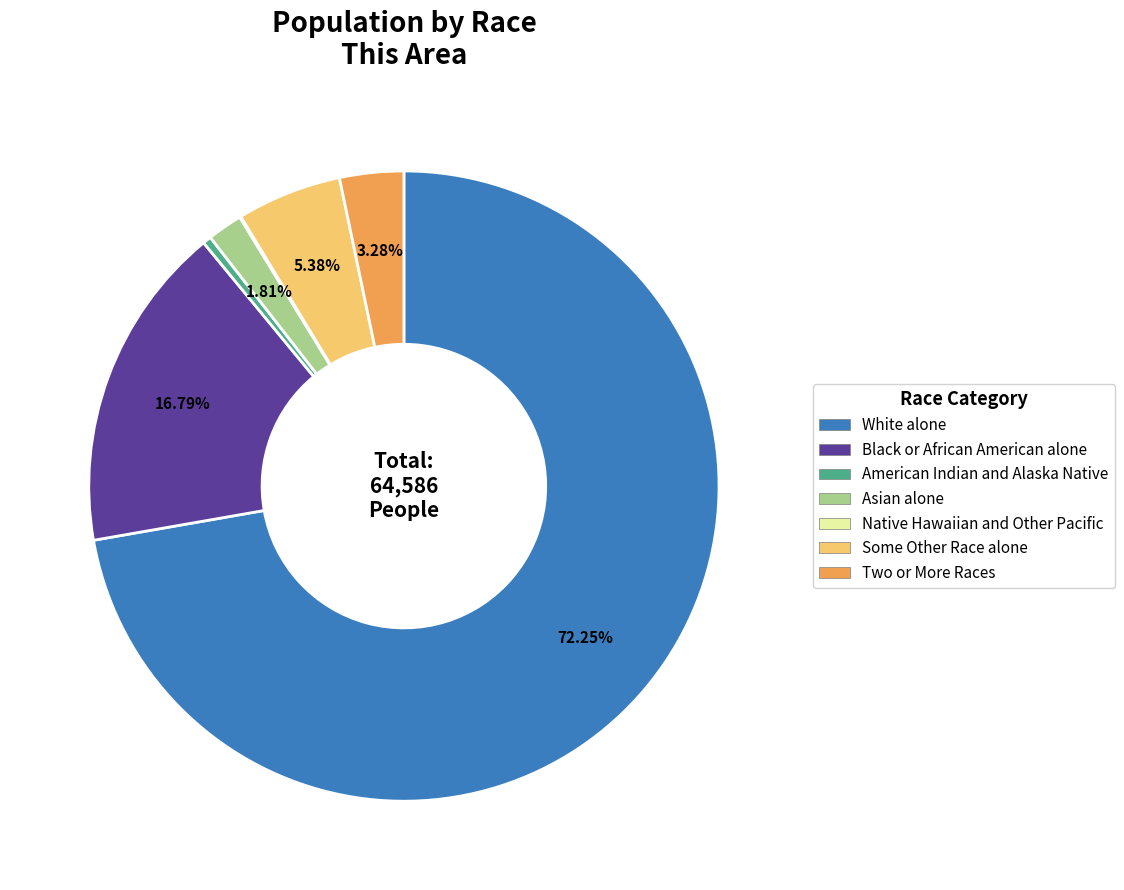

To the nearest percent, what is the difference between the largest and smallest slice percentages?

72%